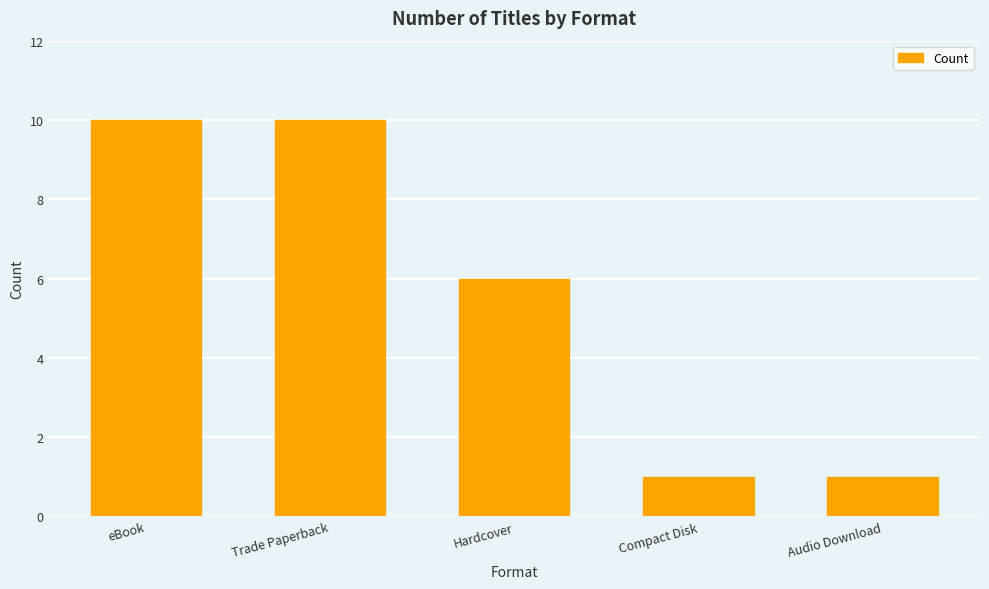

What is the greatest value displayed?

10